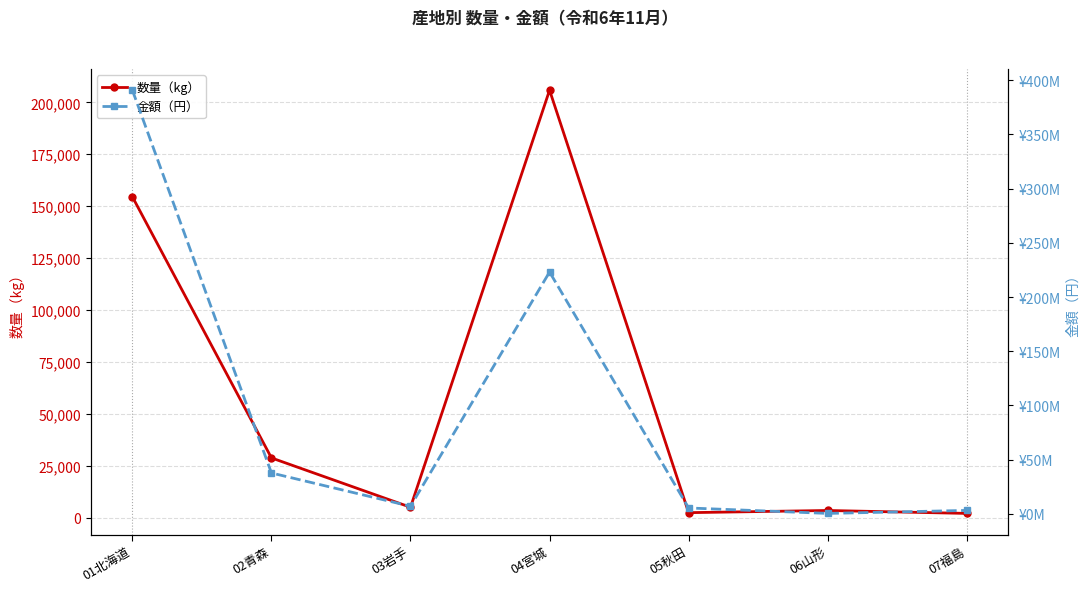

At 05秋田, list the series in order from largest to smallest.

金額（円）, 数量（kg）